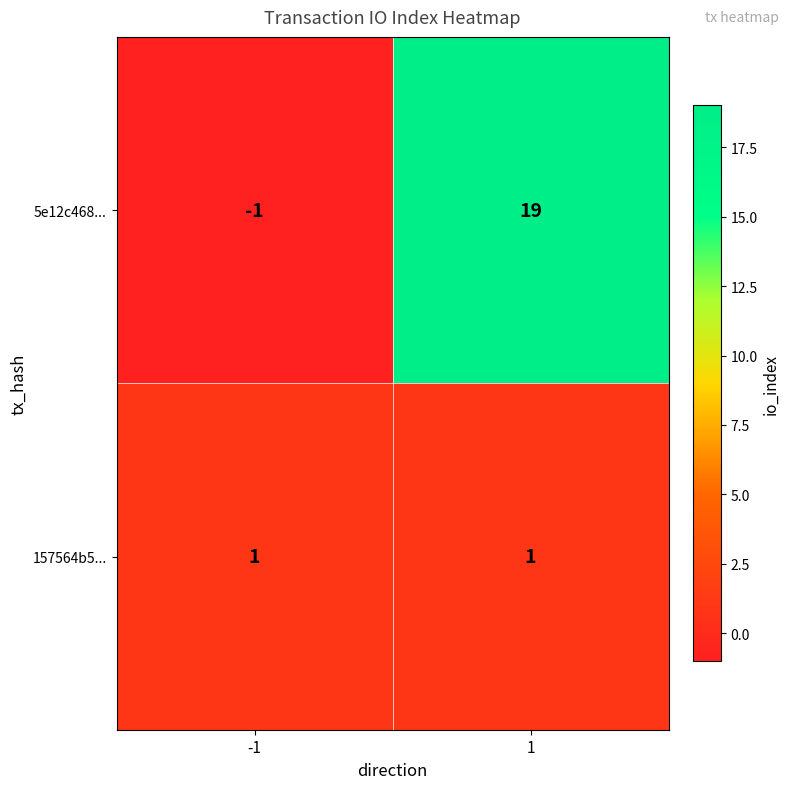

True or false: 157564b5... has a value of 1 at 1.

True